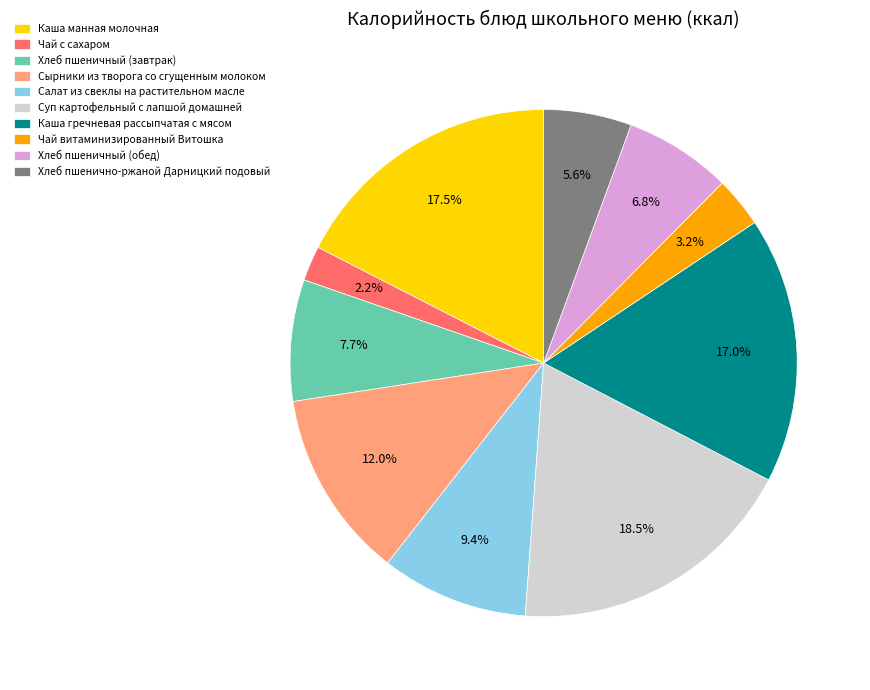

Is there a majority slice in this chart?

No